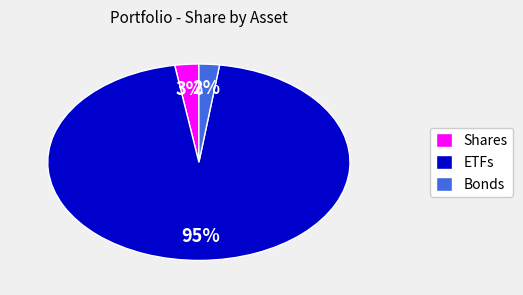

Combined, do Shares and ETFs account for over 50%?

Yes